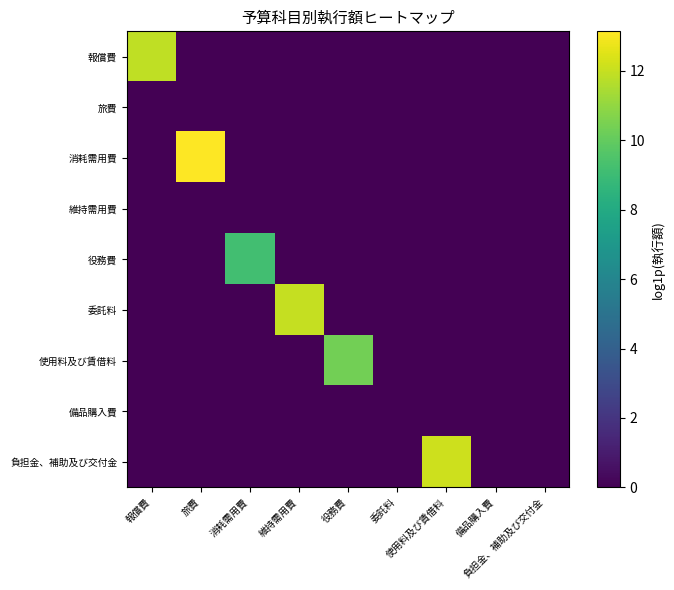

Count the number of categories in the chart.

9